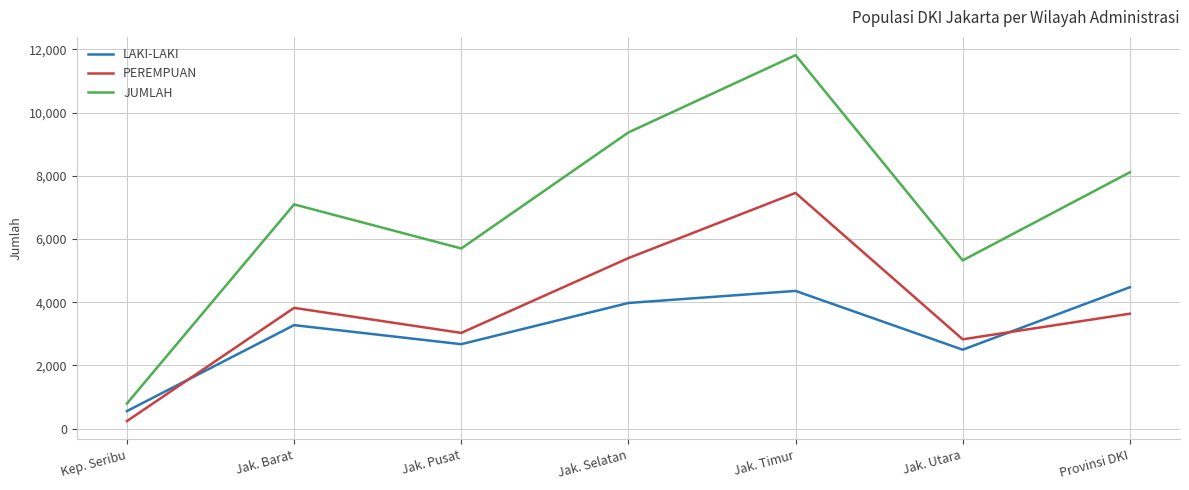

Does the chart have visible grid lines?

Yes